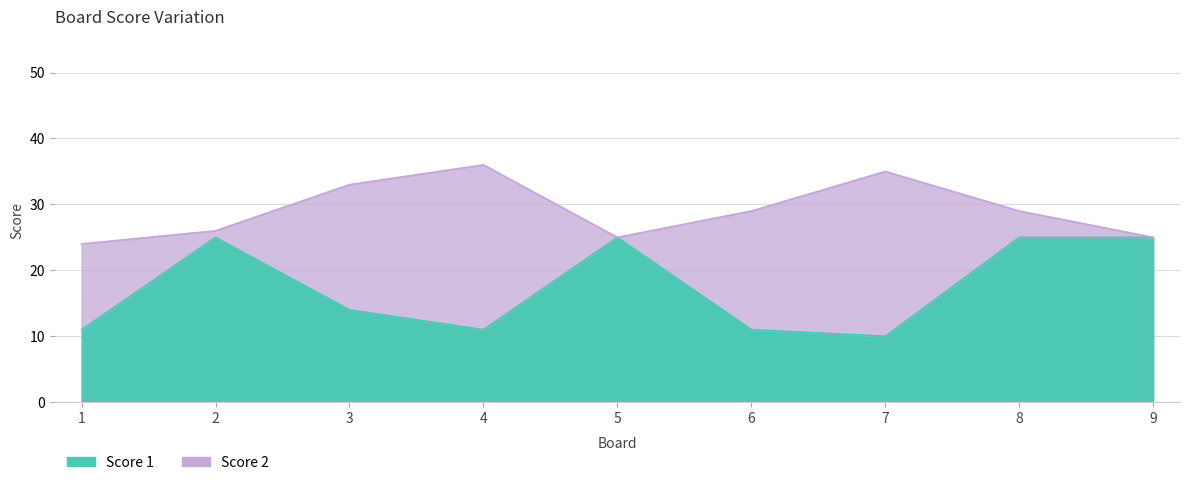

What is the change in value from 2 to 4?

-14